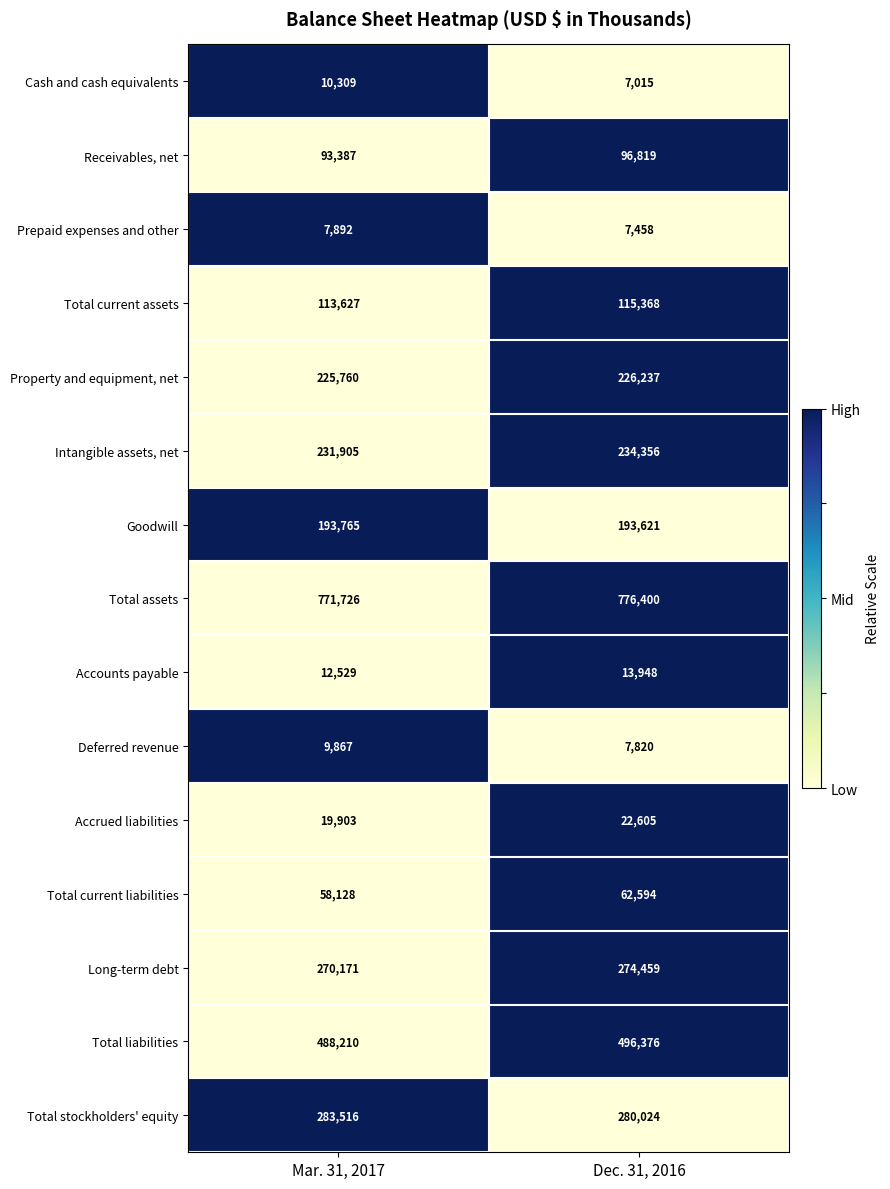

Between Mar. 31, 2017 and Dec. 31, 2016, which series saw the biggest shift?

Total liabilities